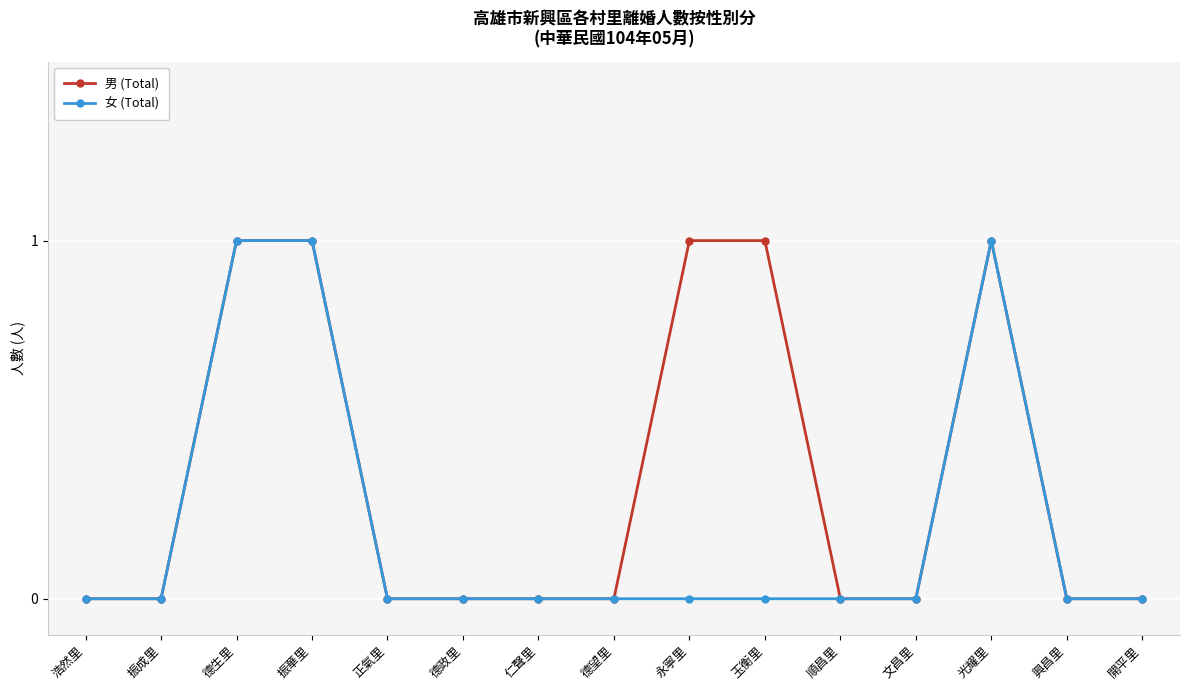

Is this an area chart (filled region under the line)?

No